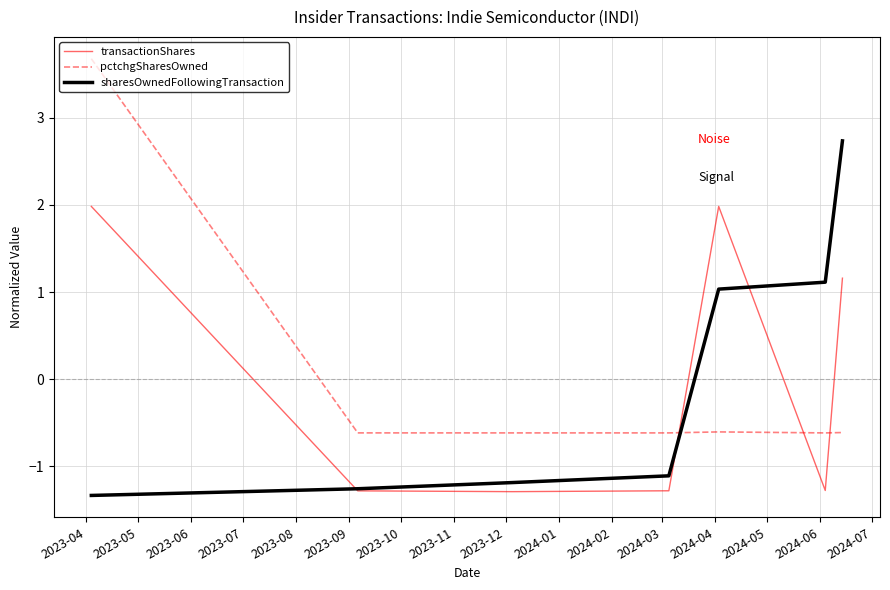

How many times do transactionShares and sharesOwnedFollowingTransaction cross each other?

3